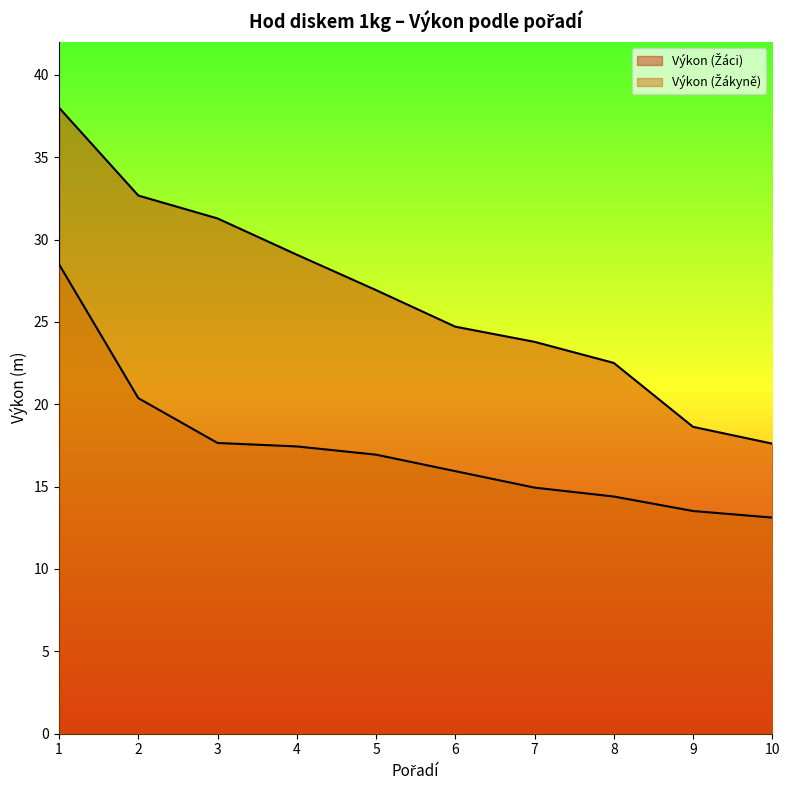

True or false: Výkon (Žákyně) and Výkon (Žáci) intersect in this chart.

False